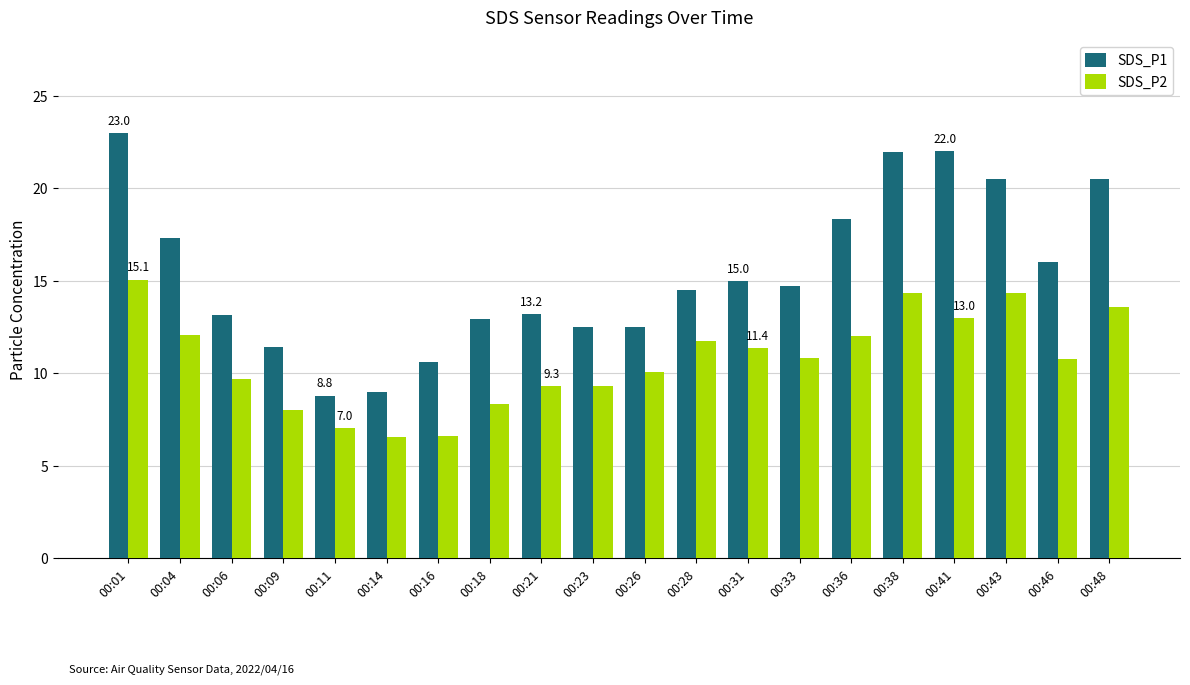

What is the average value of the SDS_P1 series?

15.4